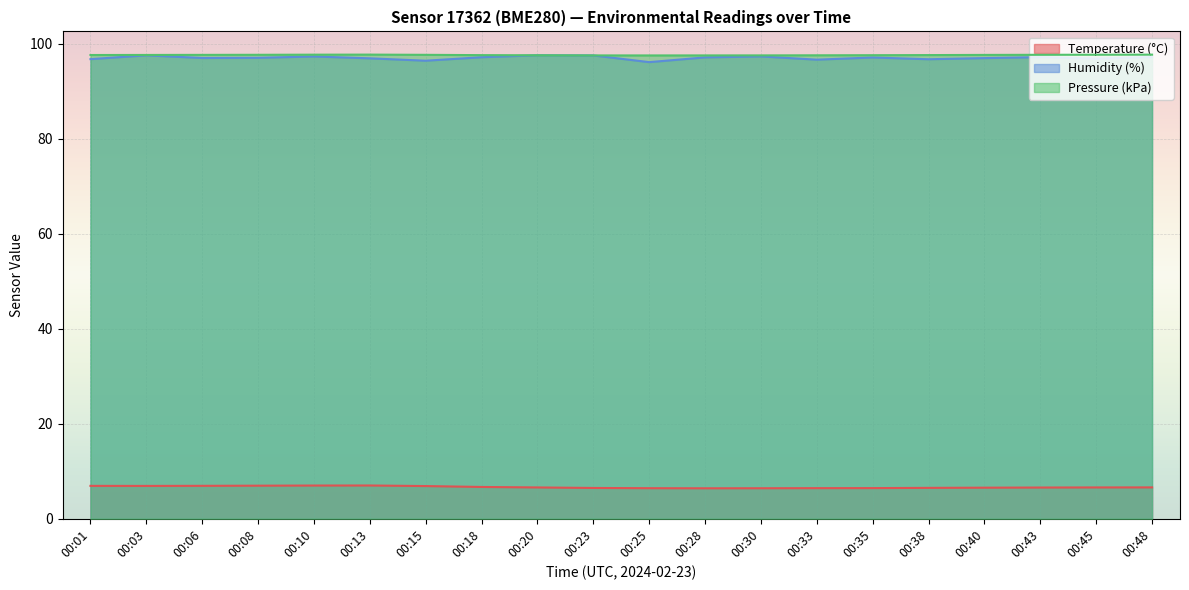

How many lines are shown in the chart?

3